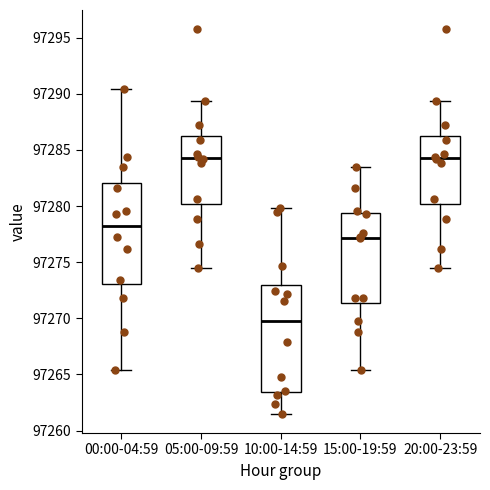

Reading left to right, transcribe this box plot: for each box, give where its median line is, the range the box spans, and where its two whiskers end, as read against the y-axis. The values are not printed on the chart, so give them approximately, as read against the axis.

00:00-04:59: median 97278.0, box 97273.0 to 97282.0, whiskers 97265.5 to 97290.5
05:00-09:59: median 97284.5, box 97280.0 to 97286.0, whiskers 97274.5 to 97289.5
10:00-14:59: median 97269.5, box 97263.5 to 97273.0, whiskers 97261.5 to 97280.0
15:00-19:59: median 97277.0, box 97271.5 to 97279.5, whiskers 97265.5 to 97283.5
20:00-23:59: median 97284.5, box 97280.0 to 97286.0, whiskers 97274.5 to 97289.5